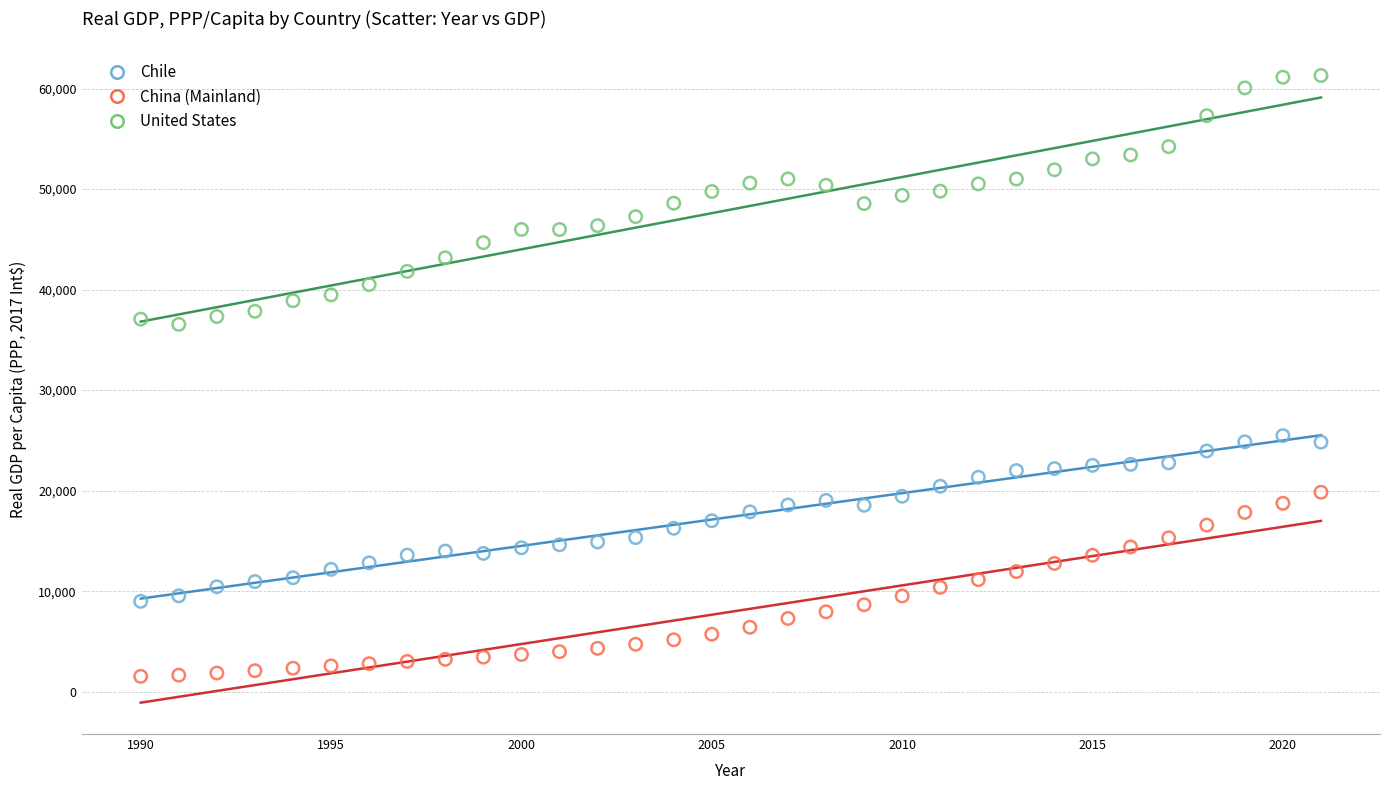

Which series contains the lowest Y value?

China (Mainland)